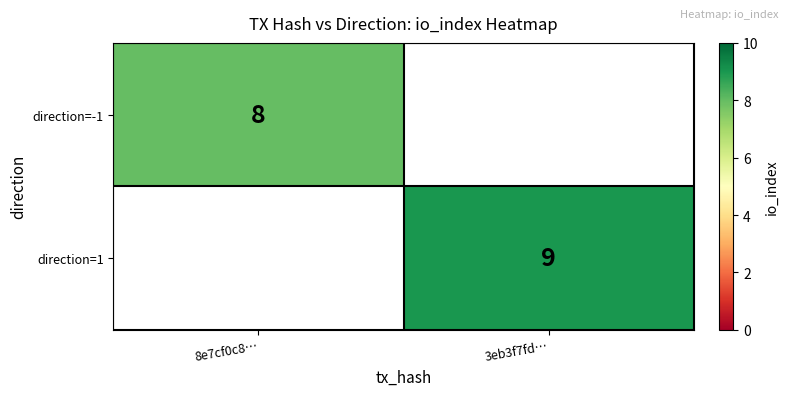

True or false: direction=-1 has a value of 8 at 8e7cf0c8….

True